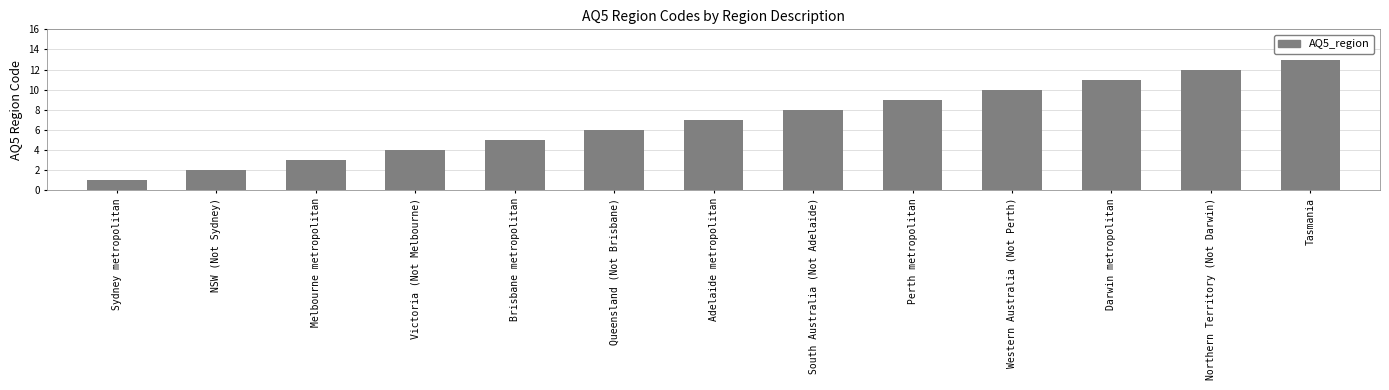

What is the minimum value shown in the chart?

1